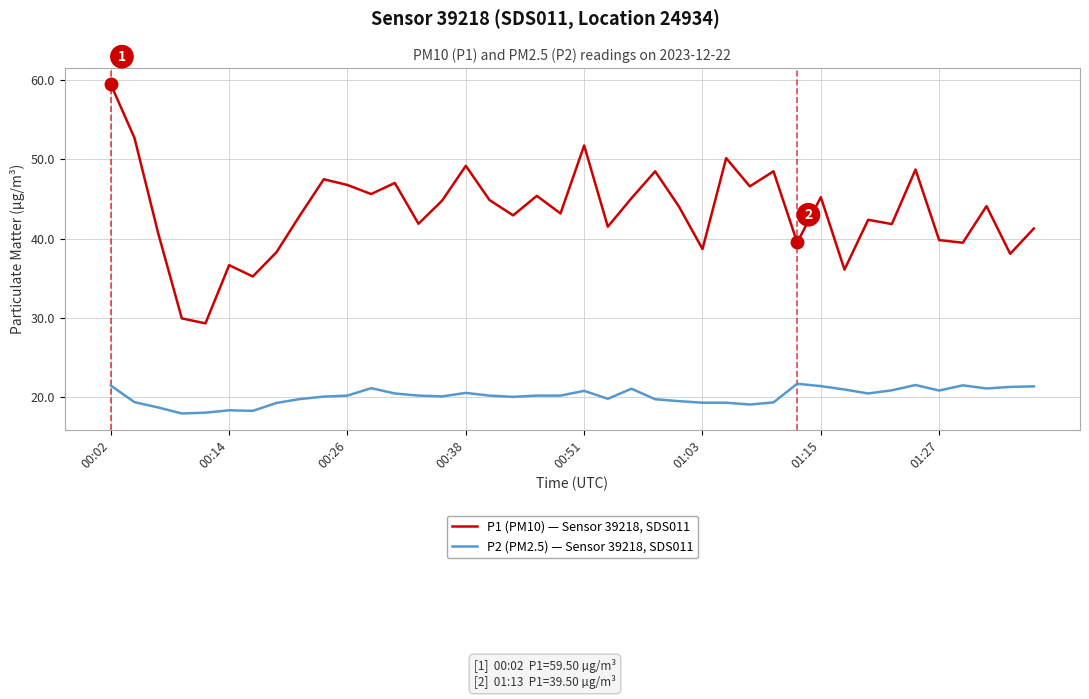

Which series has the widest spread of values?

P1 (PM10) — Sensor 39218, SDS011